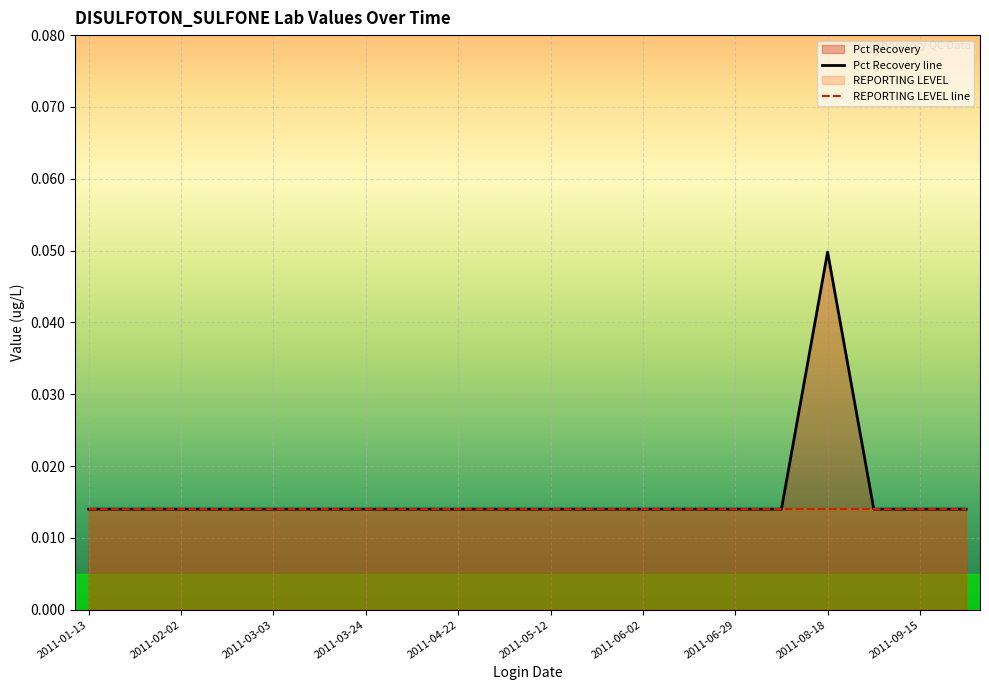

At which category is the sum across all series the highest?

2011-08-18